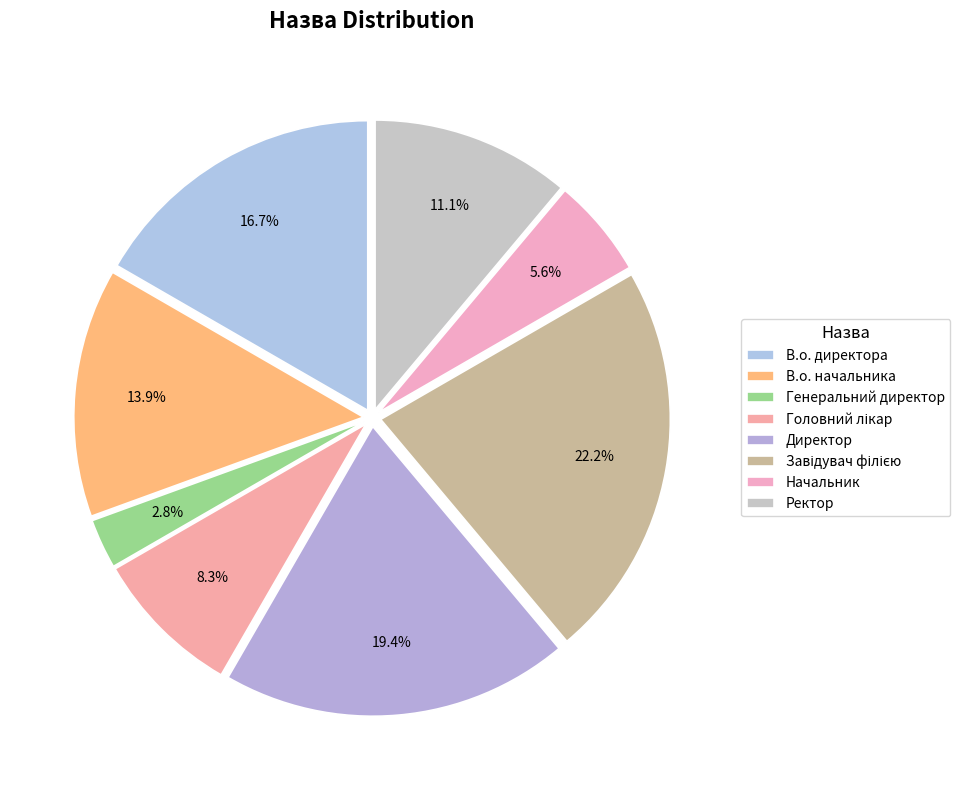

Is there any slice that represents more than half of the pie?

No